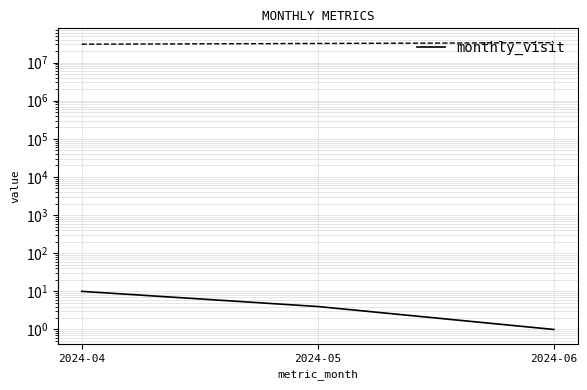

The value at 2024-06 is 1. True or false?

True